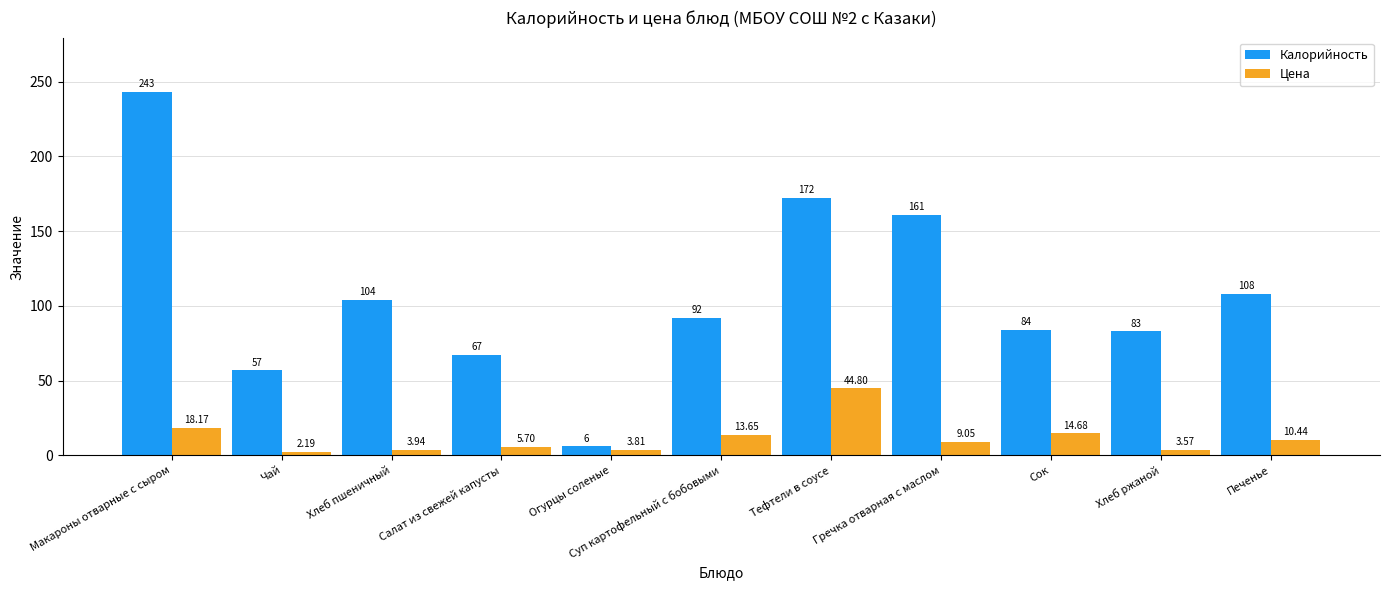

Which series has the largest total across all categories?

Калорийность